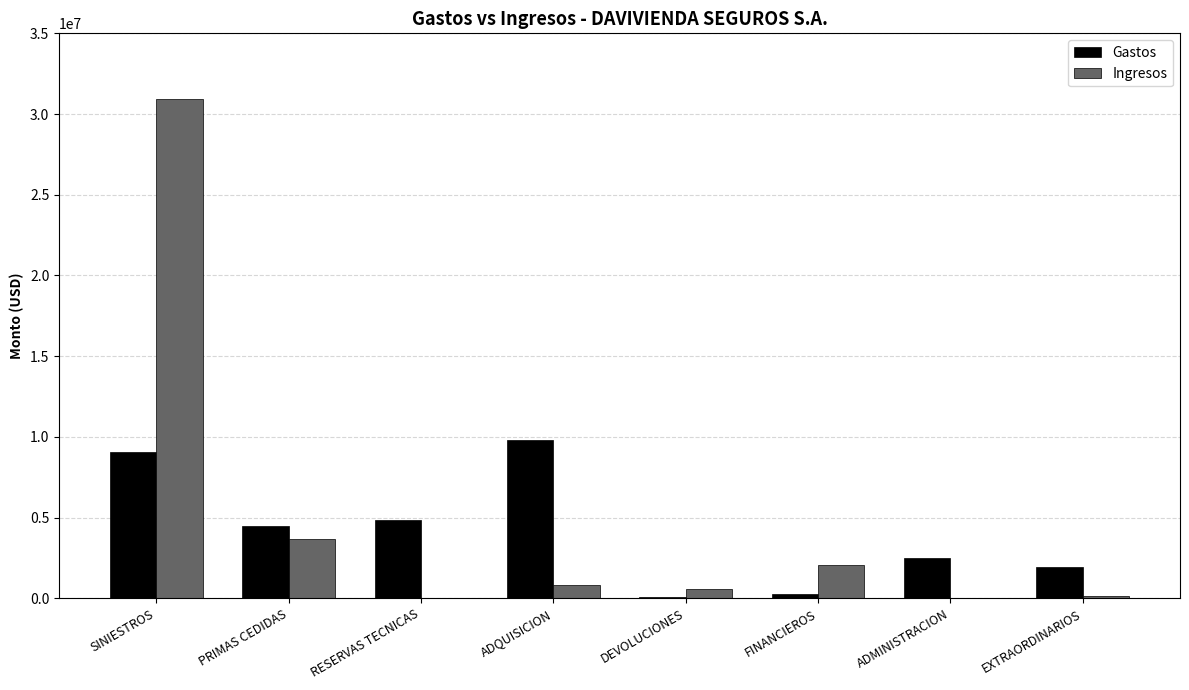

What is the spread (max minus min) of values at SINIESTROS?

21862151.3